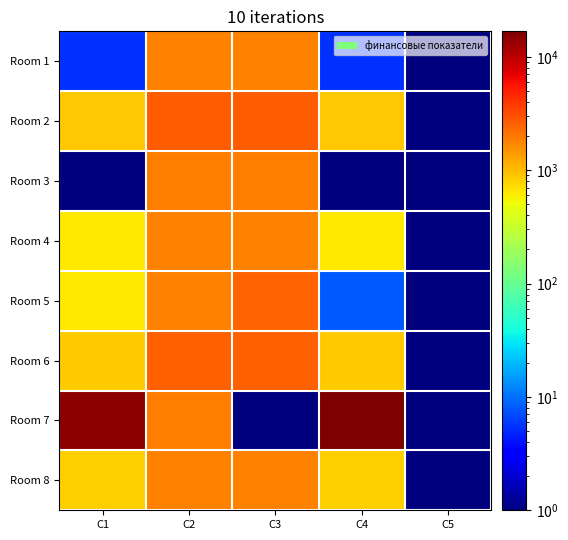

Reading left to right, list all the values displayed in this chart.

Room 1: C1=5.5	C2=1792.7	C3=1792.7	C4=5.5	C5=0.1
Room 2: C1=871.3	C2=2613.9	C3=2613.9	C4=871.3	C5=0.1
Room 3: C1=0.1	C2=1902.7	C3=1902.7	C4=0.1	C5=0.1
Room 4: C1=625.5	C2=1818.3	C3=1818.3	C4=625.5	C5=0.1
Room 5: C1=626.4	C2=1818.3	C3=2436.8	C4=8.0	C5=0.1
Room 6: C1=864.0	C2=2591.8	C3=2591.8	C4=864.0	C5=0.1
Room 7: C1=14920.4	C2=1877.0	C3=0.1	C4=16797.3	C5=0.1
Room 8: C1=829.9	C2=1807.3	C3=1807.3	C4=829.9	C5=0.1